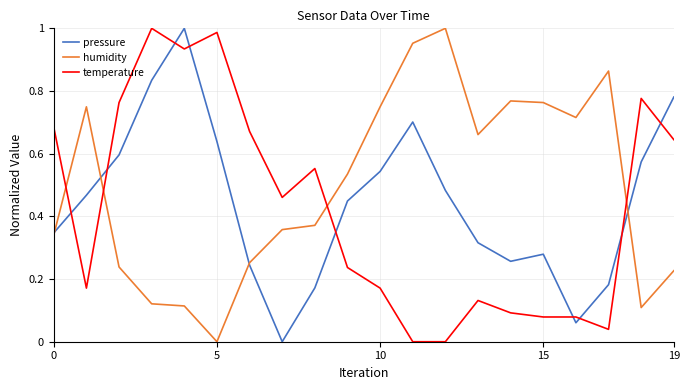

What is the sum of all humidity values?

9.9